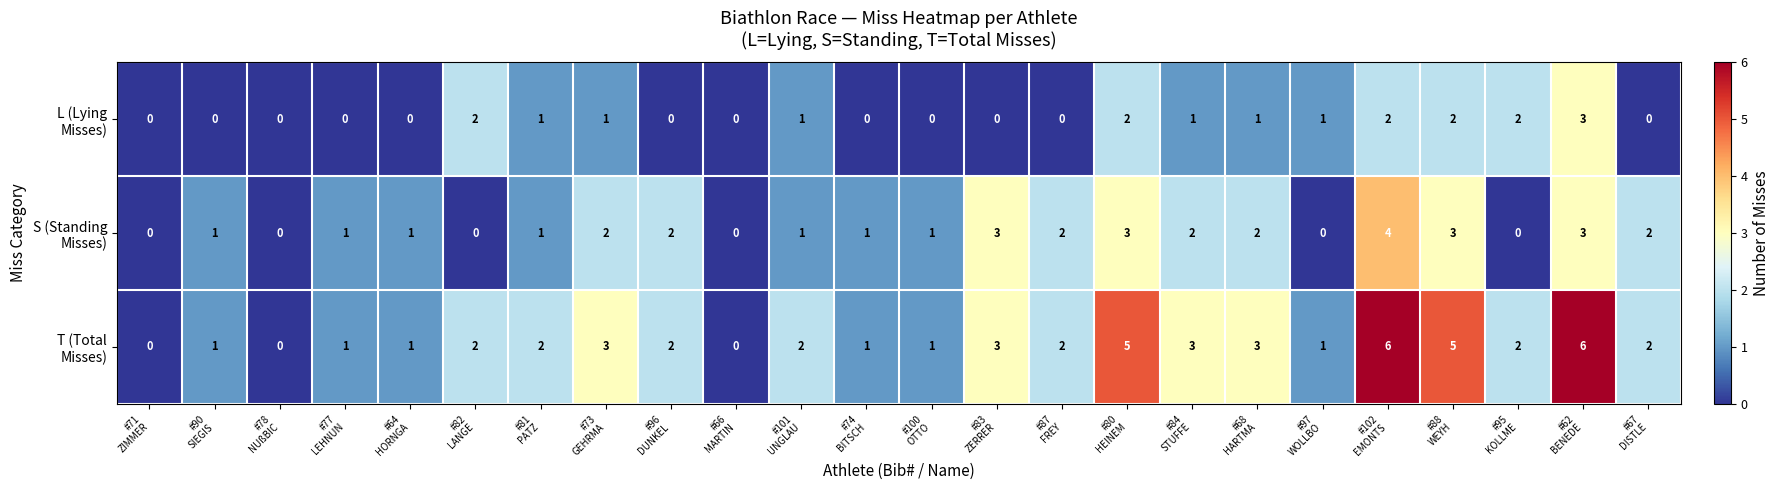

What is the maximum value shown in the chart?

6